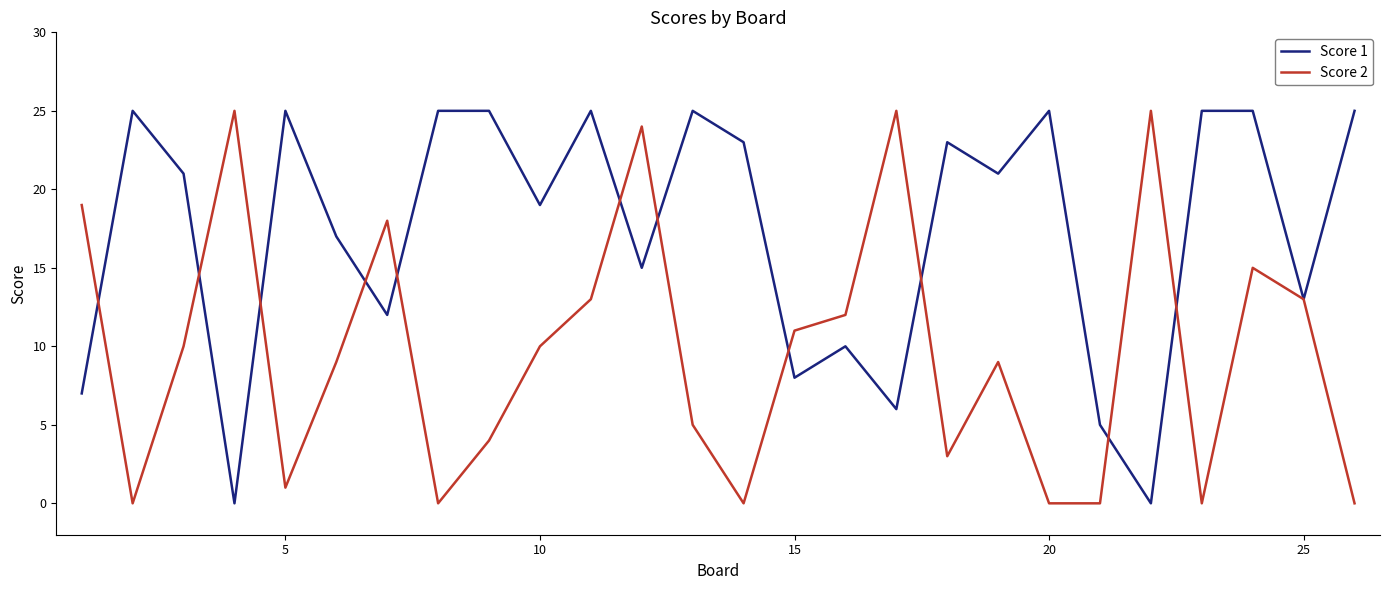

What is the highest value of the Score 1 series?

25